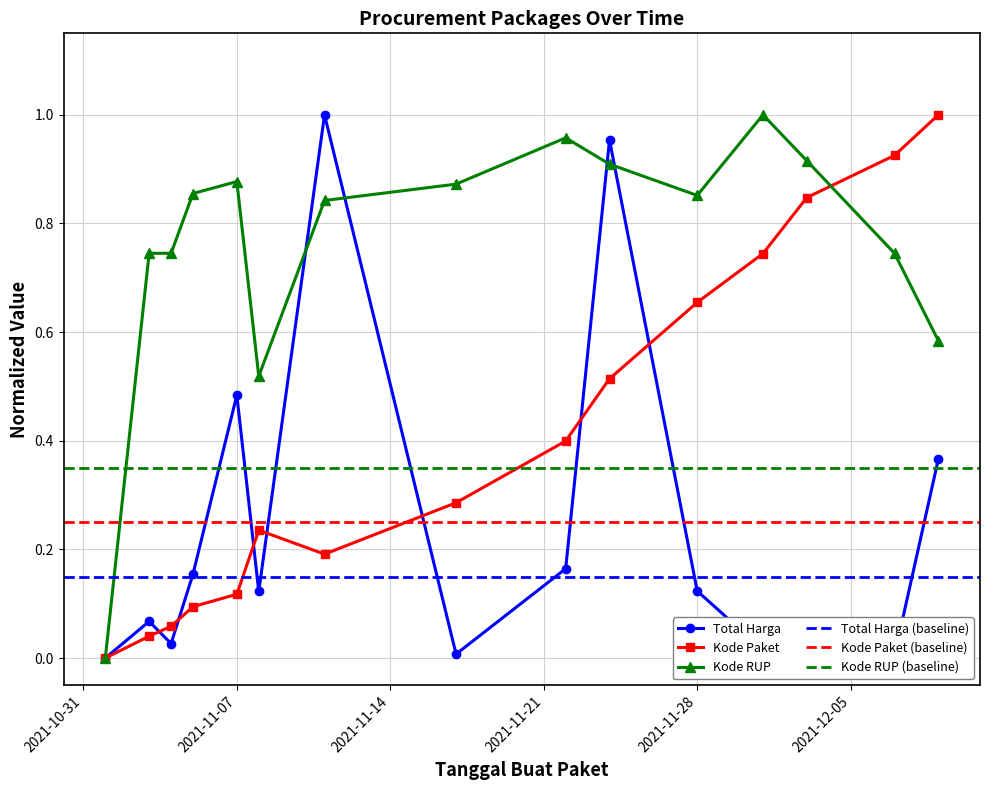

At which category does the chart reach its peak across all series?

2021-11-11